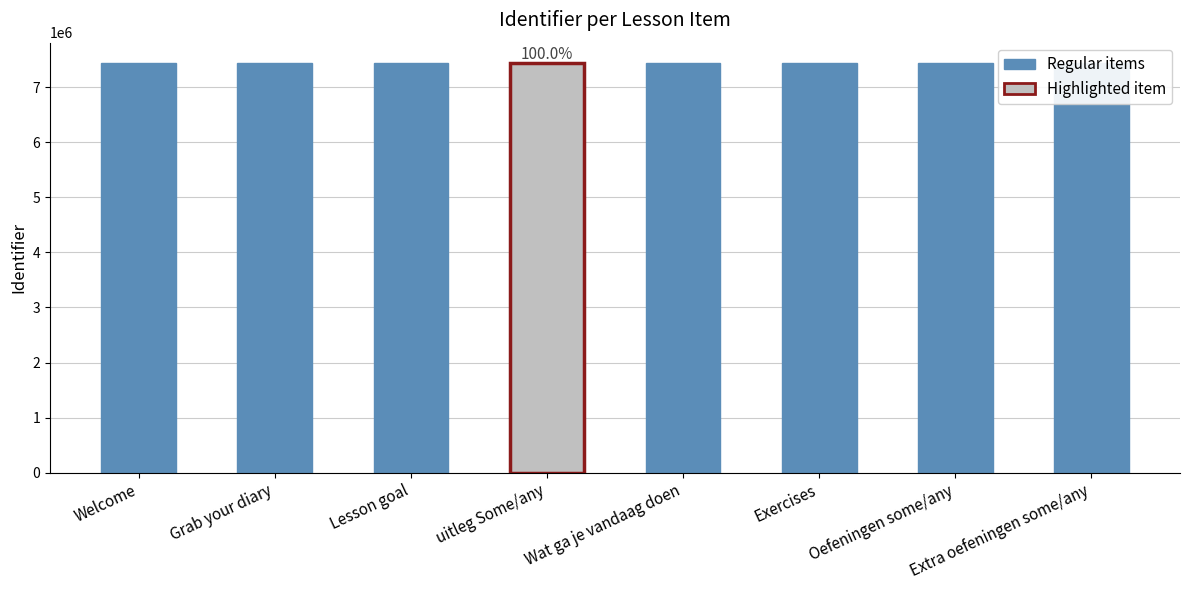

What value does the data have at Grab your diary?

7435720